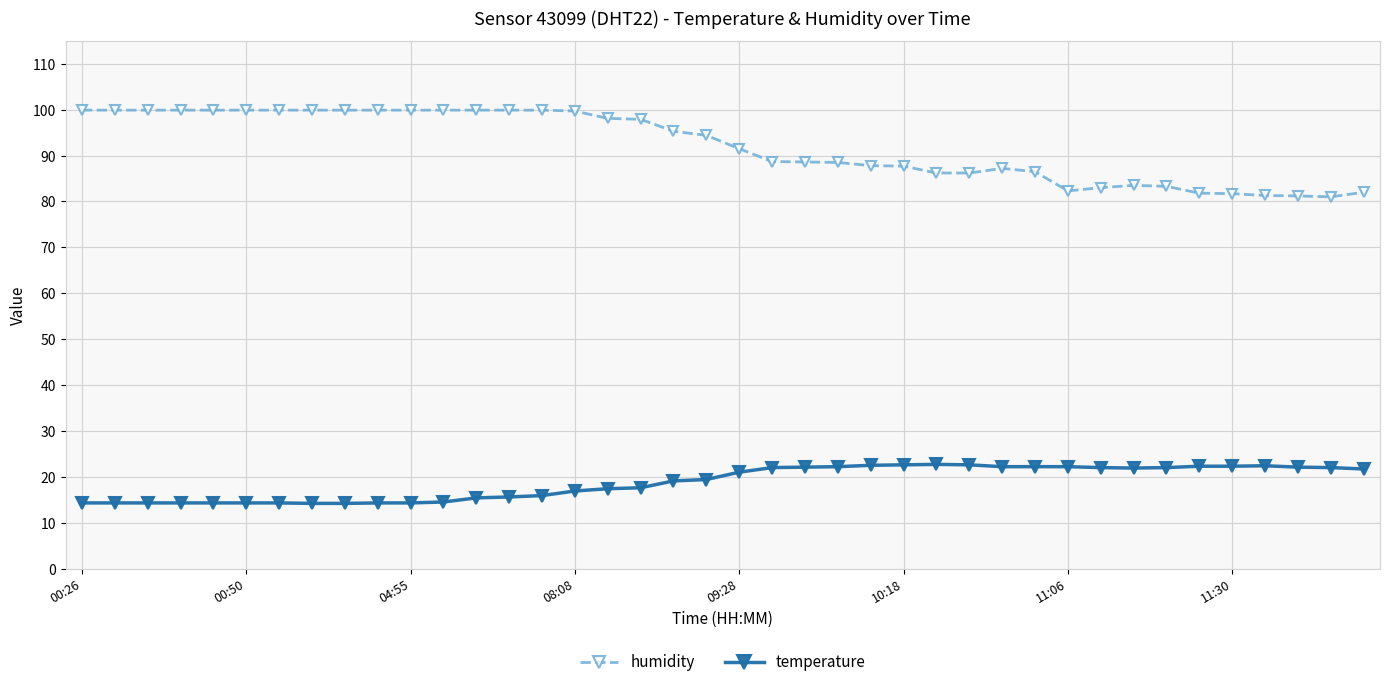

At how many categories does at least one series exceed 49?

40